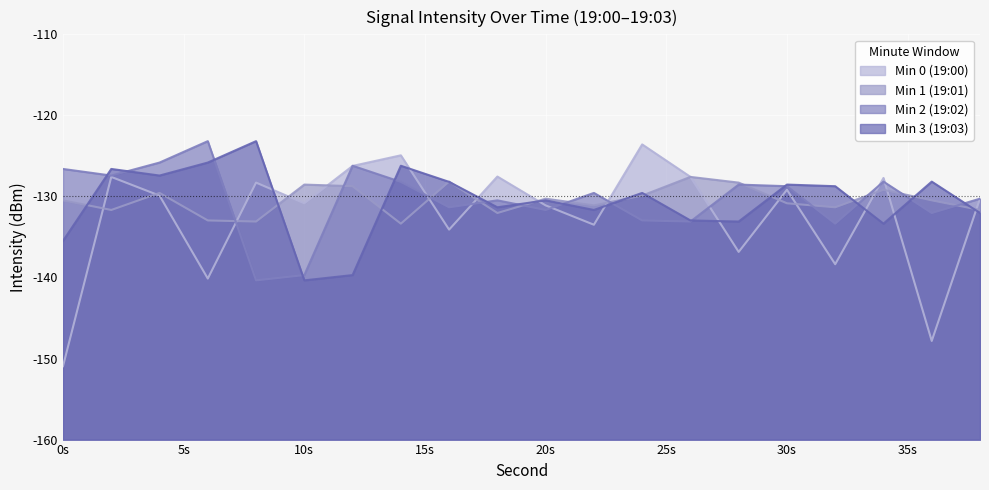

How many interior local peaks does the Min 3 (19:03) series have?

7